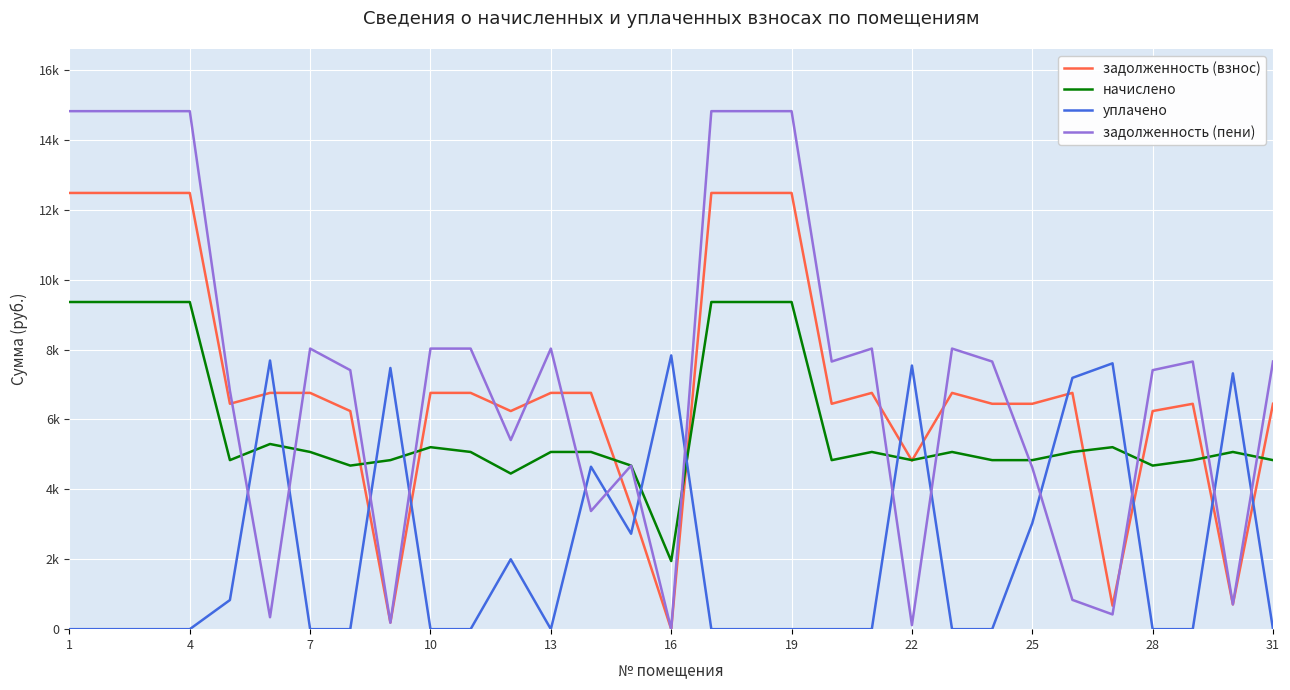

At how many categories does at least one series exceed 183?

31